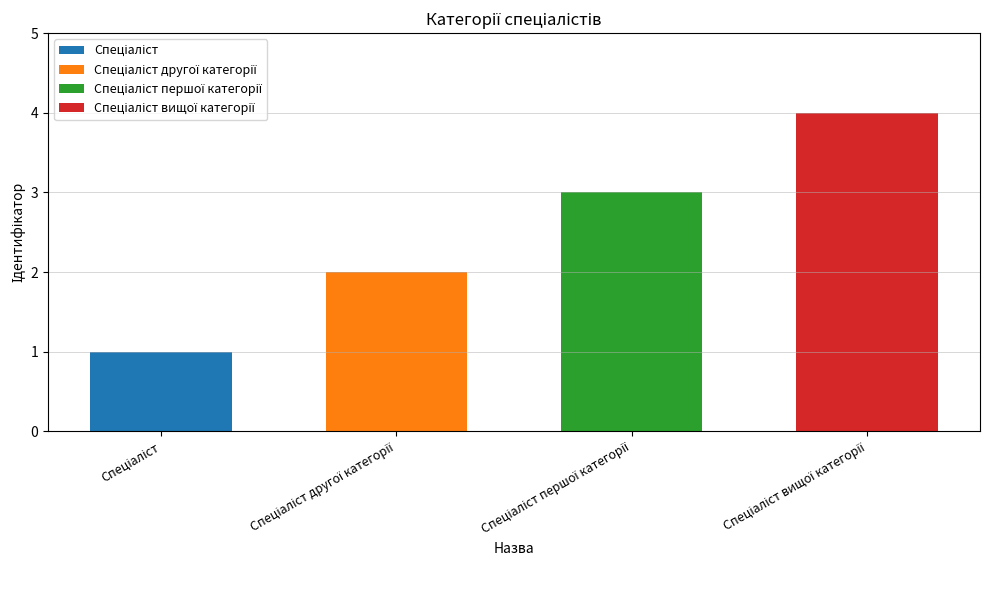

How many categories are shown in the chart?

4